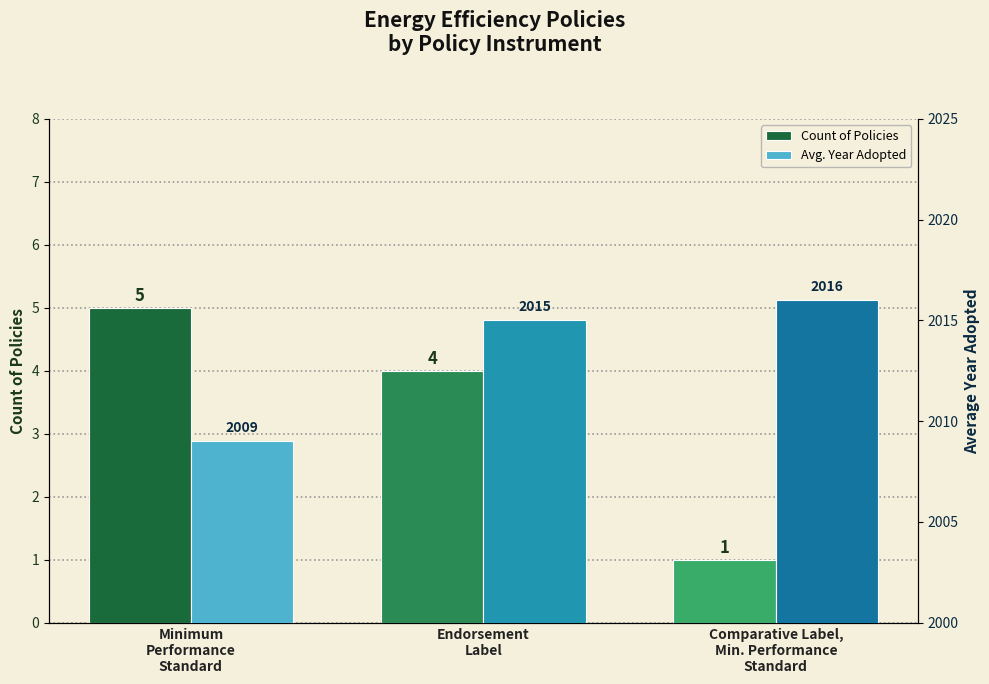

What are all the series names shown in the legend?

Count of Policies, Avg. Year Adopted